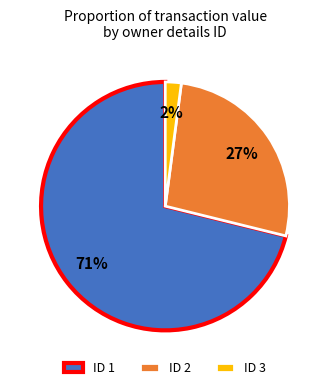

The ID 3 slice represents 2% of the pie. True or false?

True